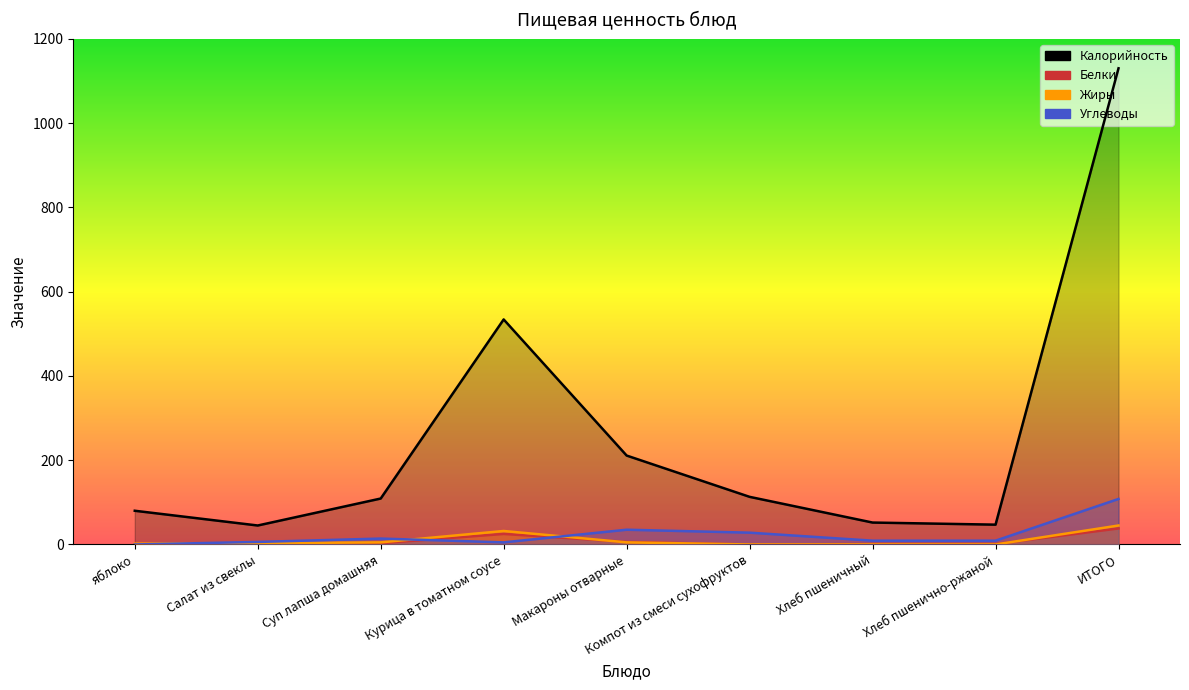

What is the difference between the maximum and minimum values in the Углеводы series?

108